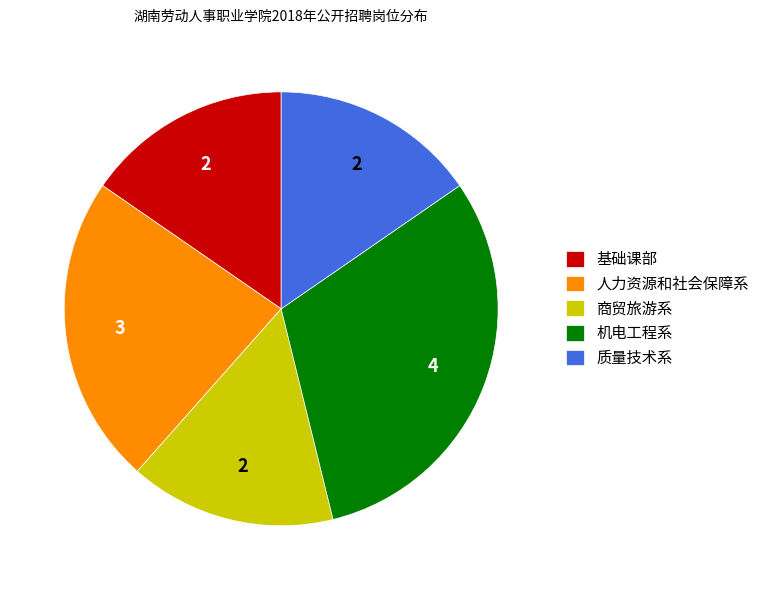

Is the sum of 质量技术系 and 人力资源和社会保障系 greater than half?

No